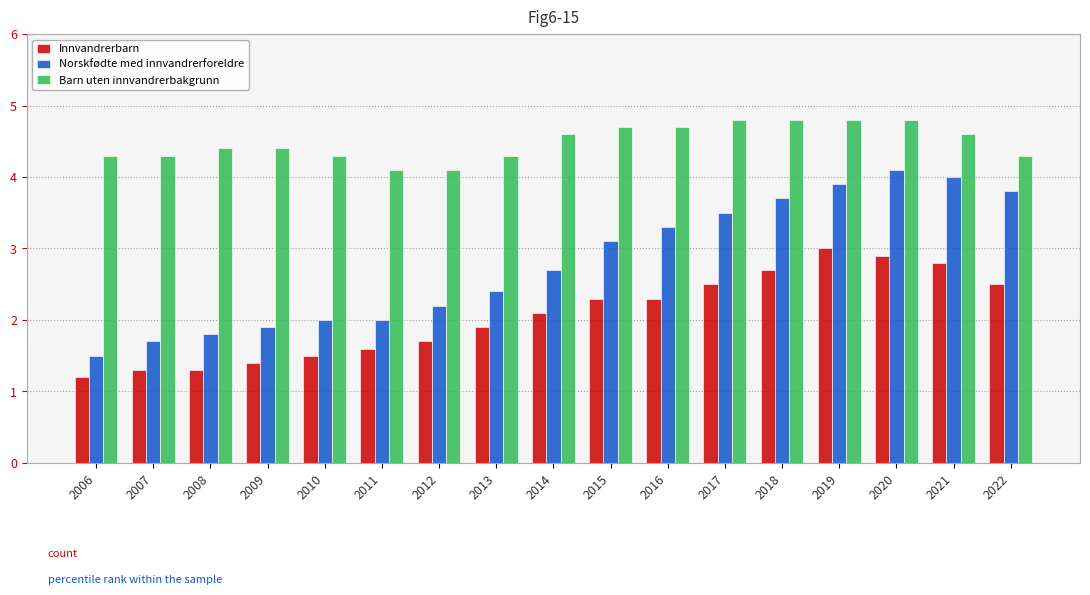

What is the difference between the Innvandrerbarn values at 2016 and 2006?

1.1